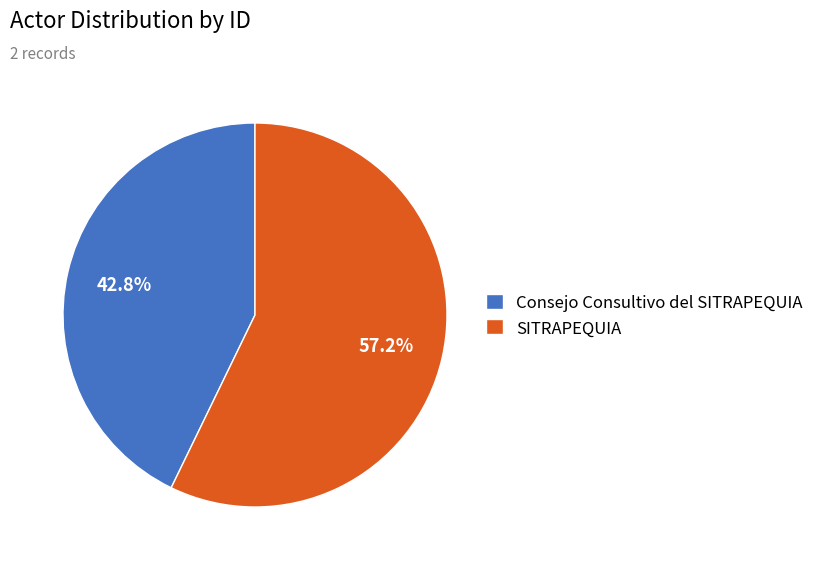

Which has a higher value, Consejo Consultivo del SITRAPEQUIA or SITRAPEQUIA?

SITRAPEQUIA